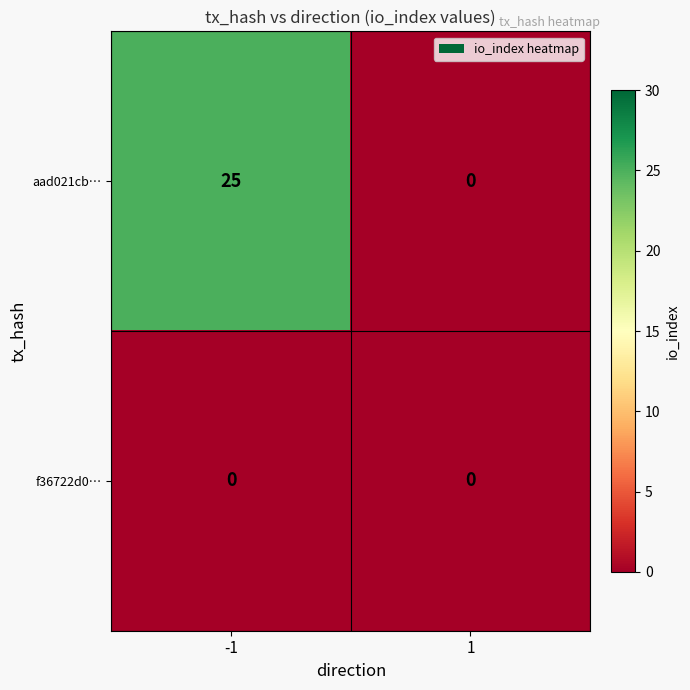

The value of f36722d0… at 1 is 0. True or false?

True